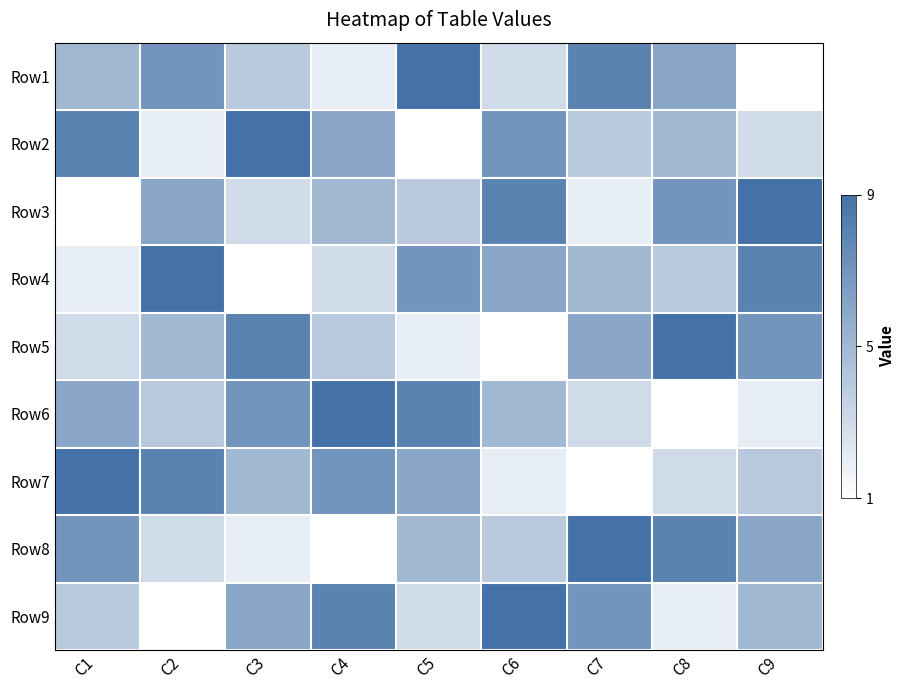

List the series in order of their peak value, highest first.

Row1, Row2, Row3, Row4, Row5, Row6, Row7, Row8, Row9